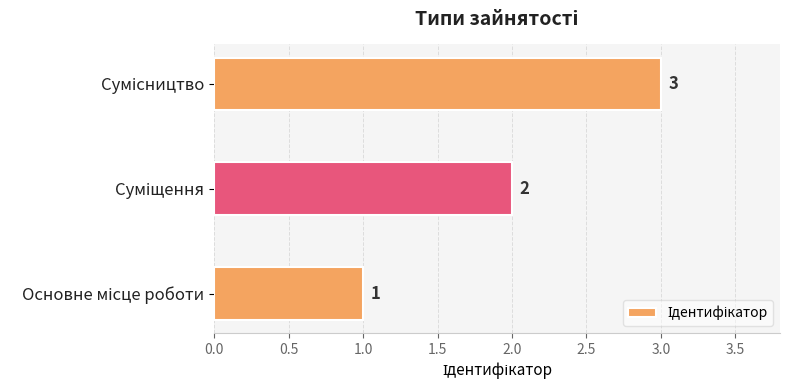

What is the sum of all values?

6